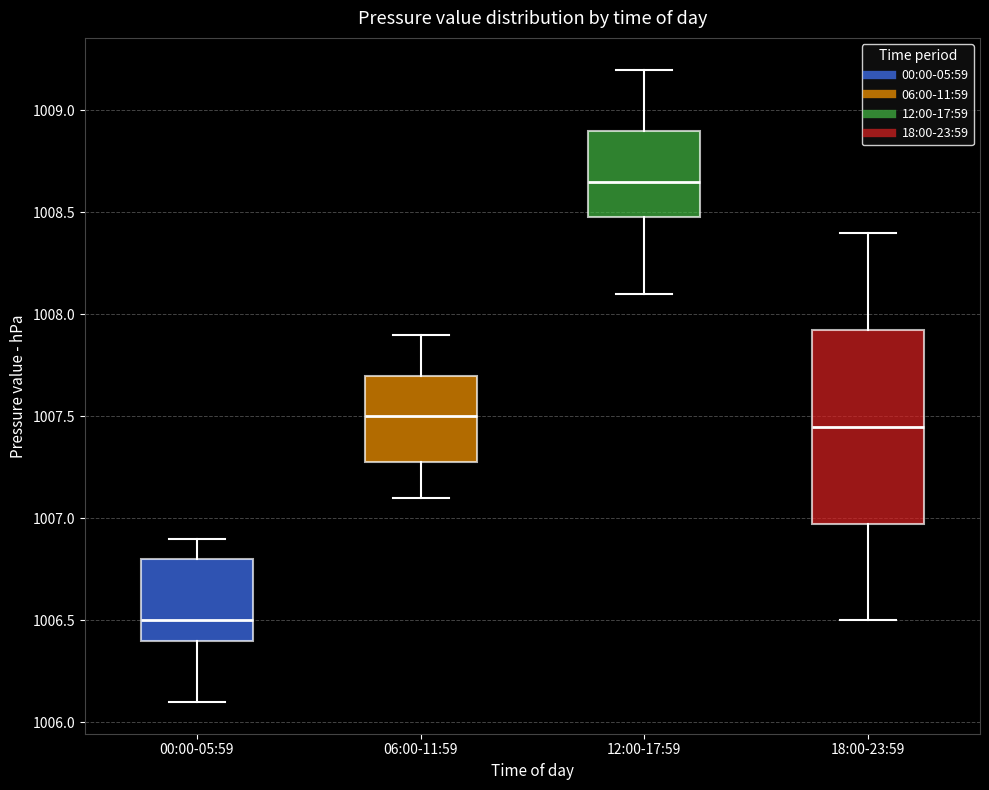

Comparing the boxes themselves (not the whiskers), which one is the tallest?

18:00-23:59